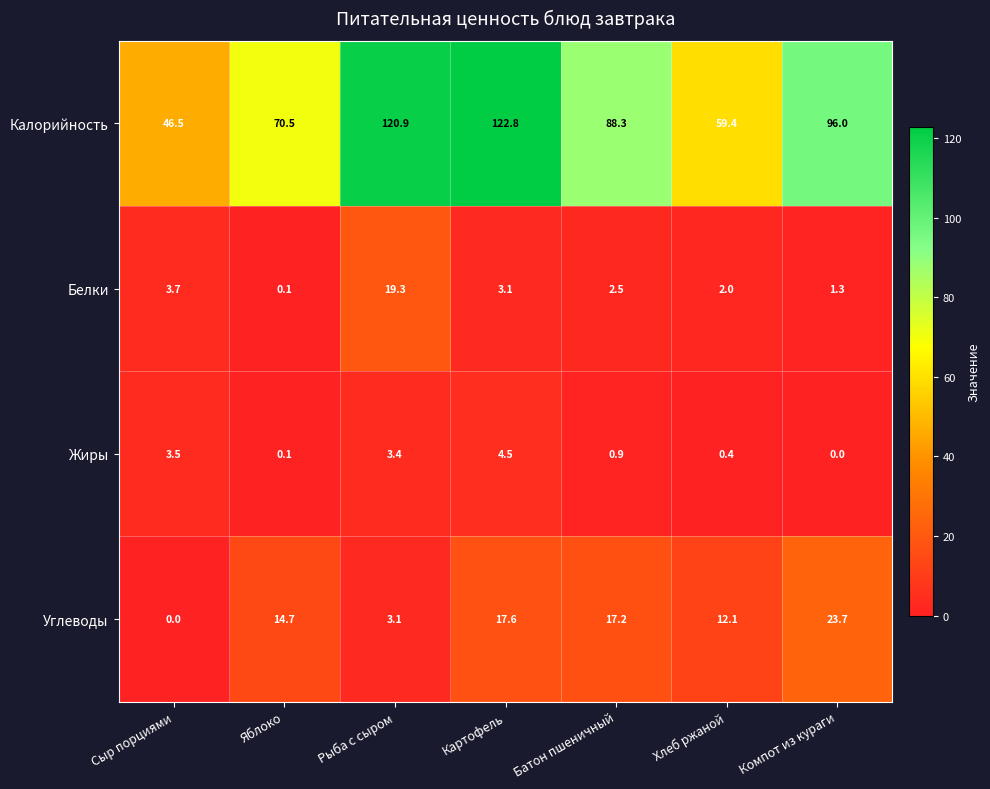

Which category has the highest value across all series?

Картофель